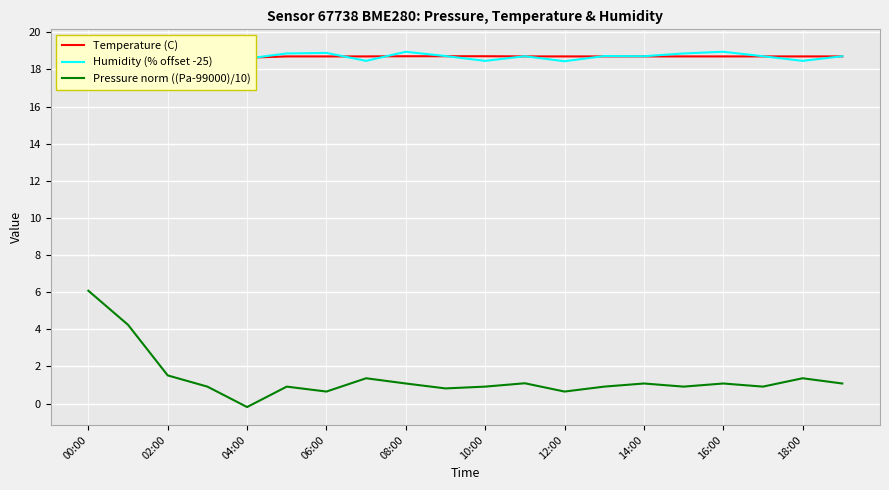

What are all the series names shown in the legend?

Temperature (C), Humidity (% offset -25), Pressure norm ((Pa-99000)/10)